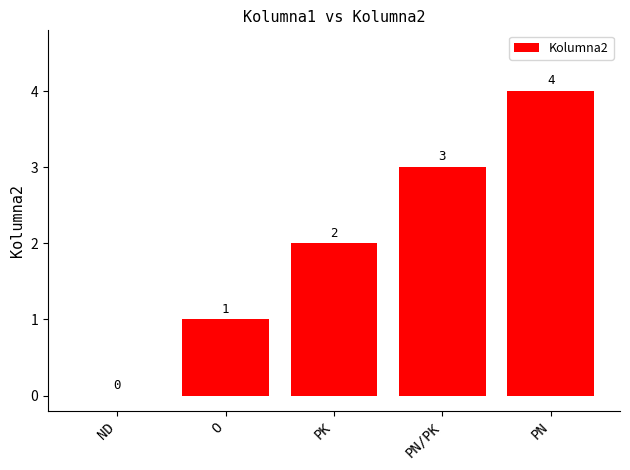

What is the average value?

2